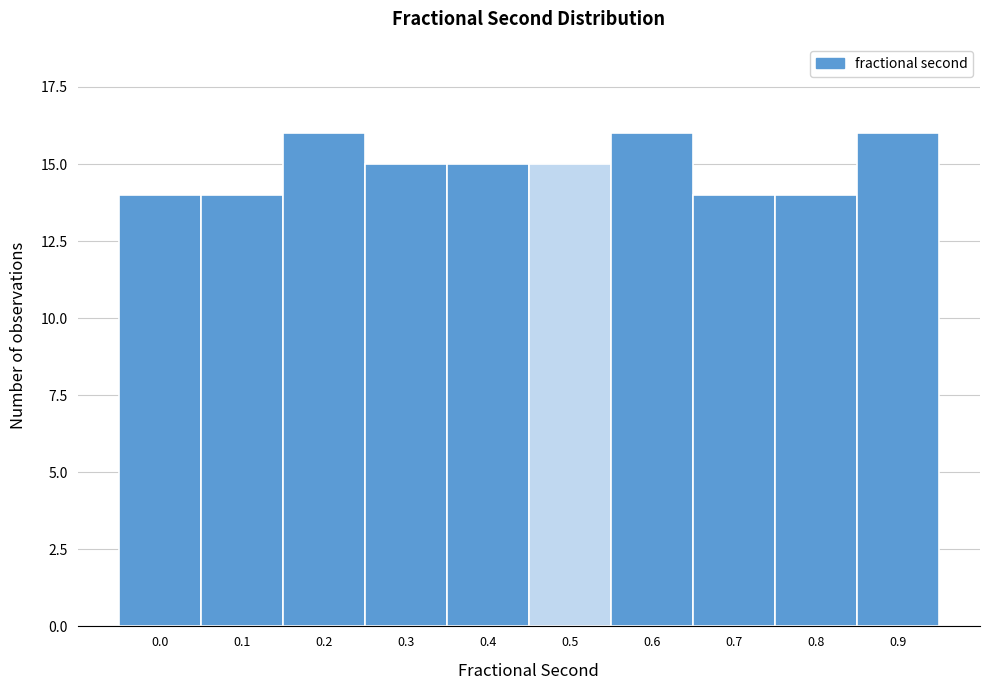

Reading right to left, extract all data points from this chart.

16	14	14	16	15	15	15	16	14	14